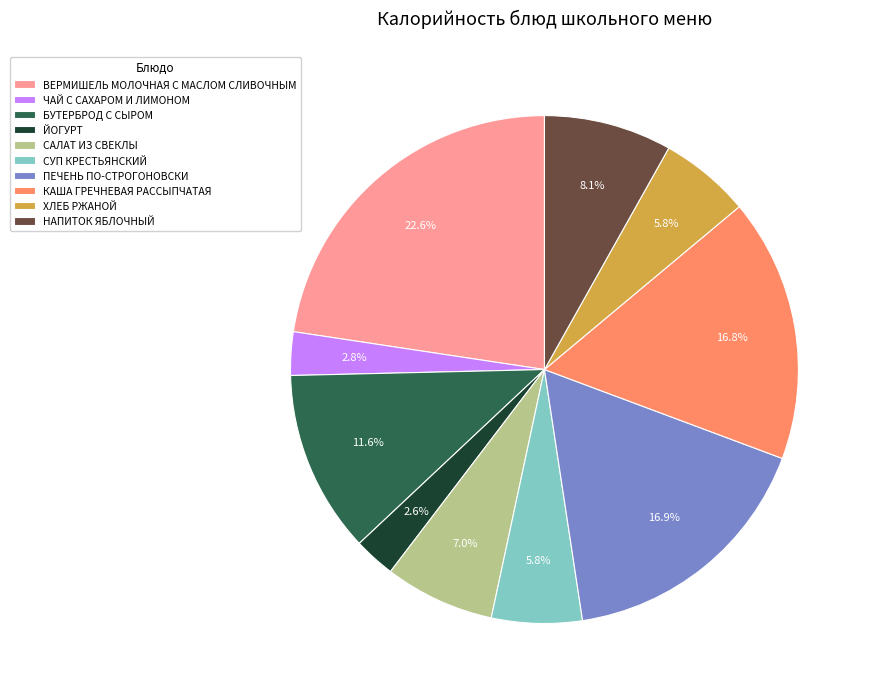

What is the total percentage of ХЛЕБ РЖАНОЙ and НАПИТОК ЯБЛОЧНЫЙ?

13.9%